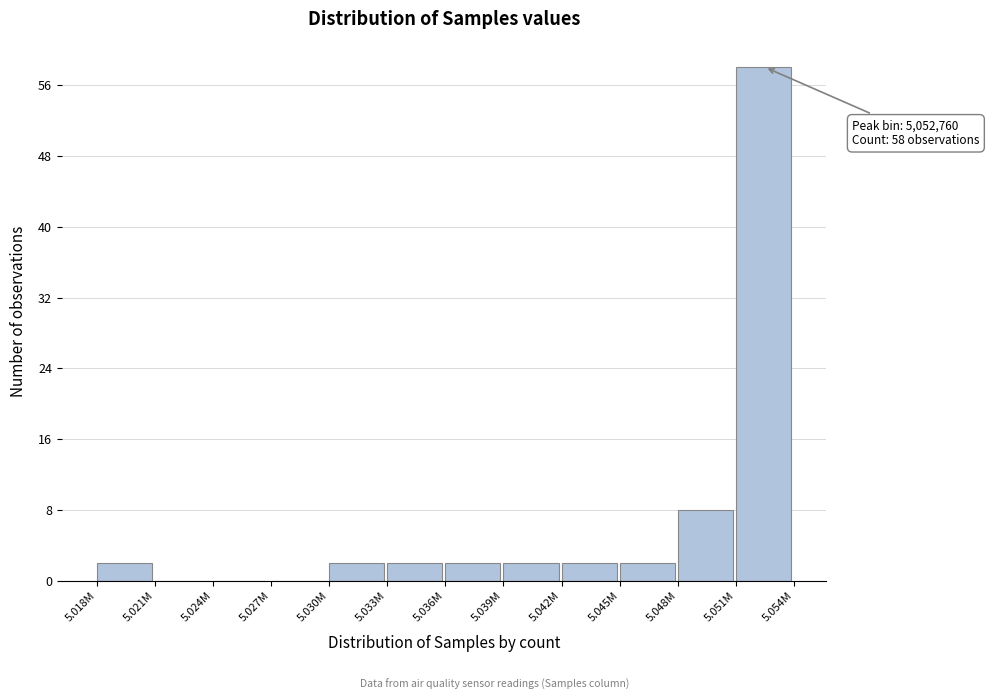

Reading left to right, what are all the values shown in this chart?

5.018M=2	5.021M=0	5.024M=0	5.027M=0	5.030M=2	5.033M=2	5.036M=2	5.039M=2	5.042M=2	5.045M=2	5.048M=8	5.051M=58